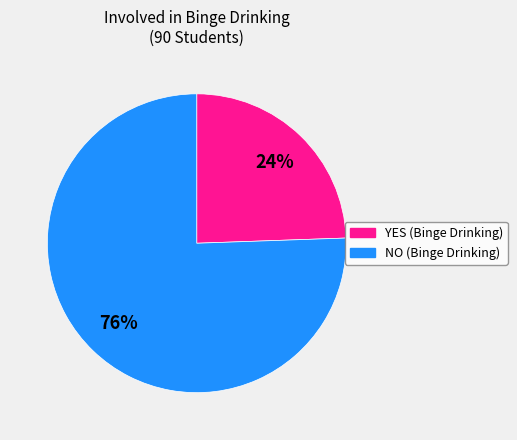

The YES slice represents 12% of the pie. True or false?

False